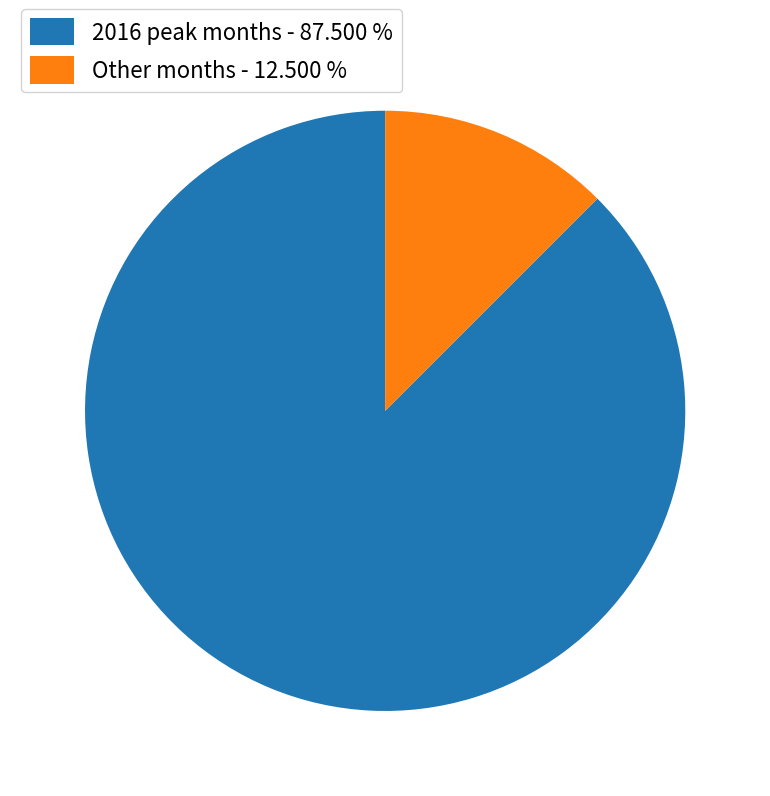

Is the sum of Other months - 12.500 % and 2016 peak months - 87.500 % greater than half?

Yes